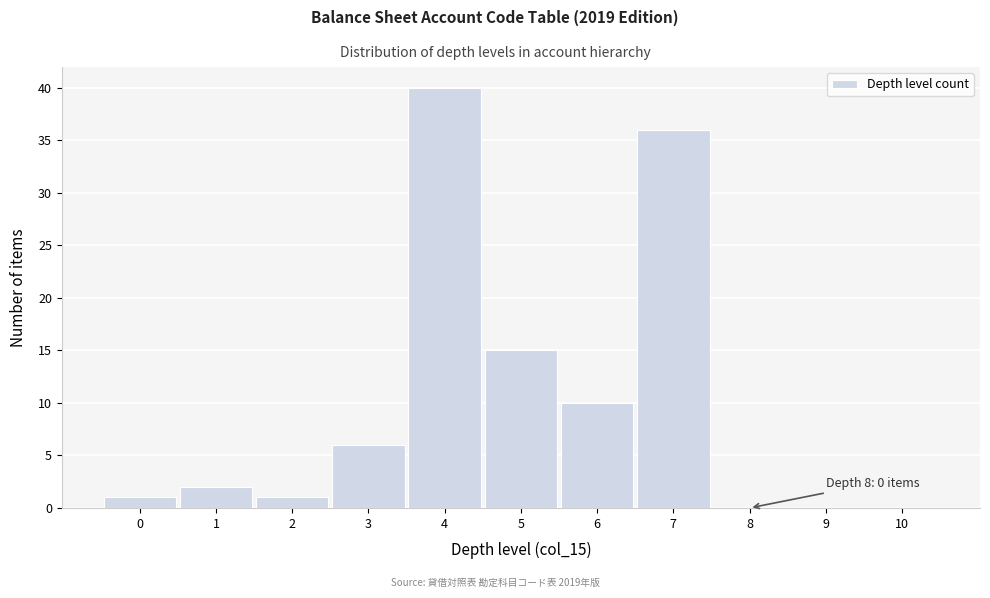

Reading left to right, transcribe all the data shown in this chart.

0=1	1=2	2=1	3=6	4=40	5=15	6=10	7=36	8=0	9=0	10=0